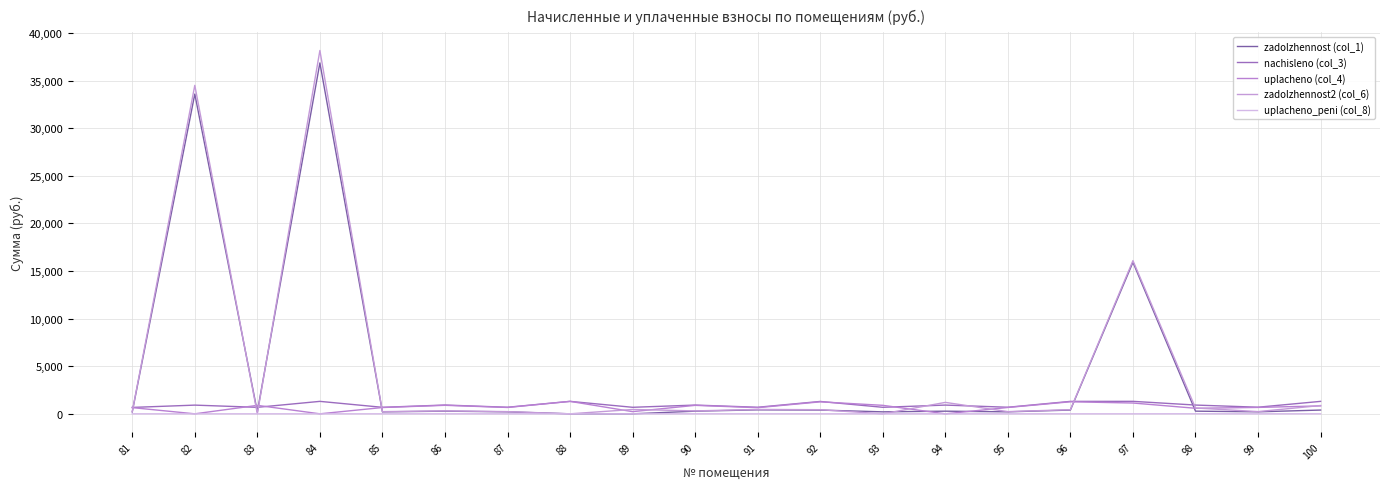

Which has a higher value, 85 or 82?

82